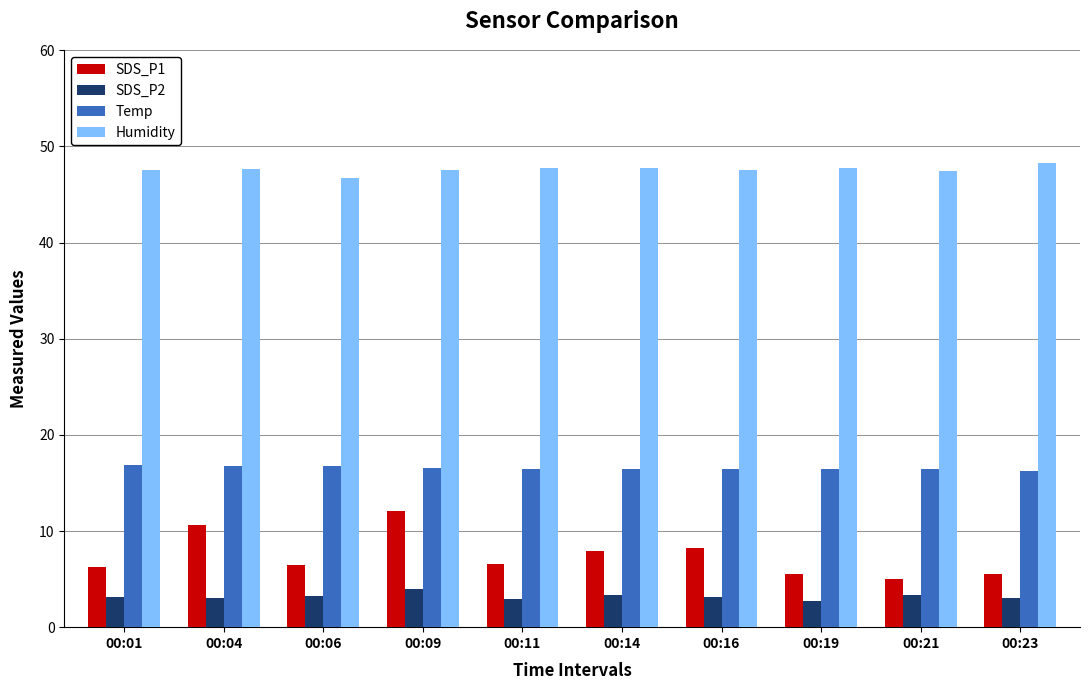

Which series has the widest spread of values?

SDS_P1